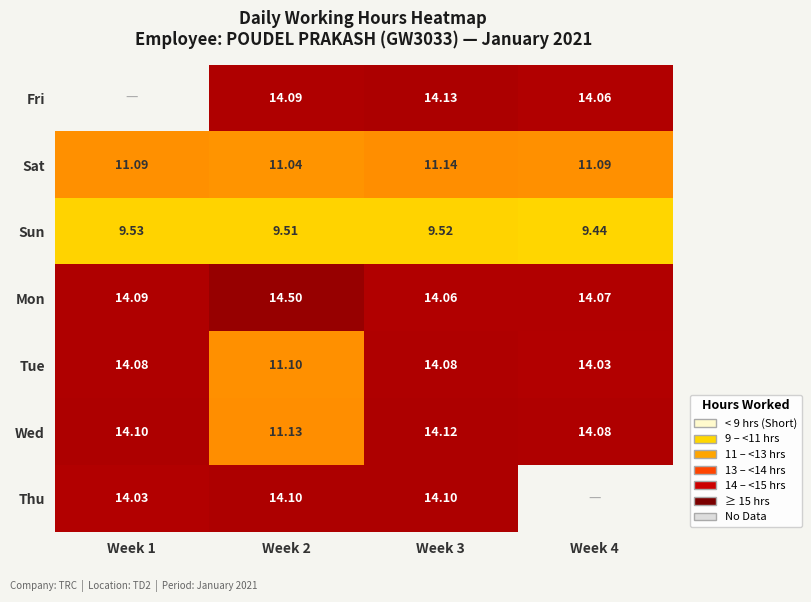

What is the minimum value for Sun?

9.4